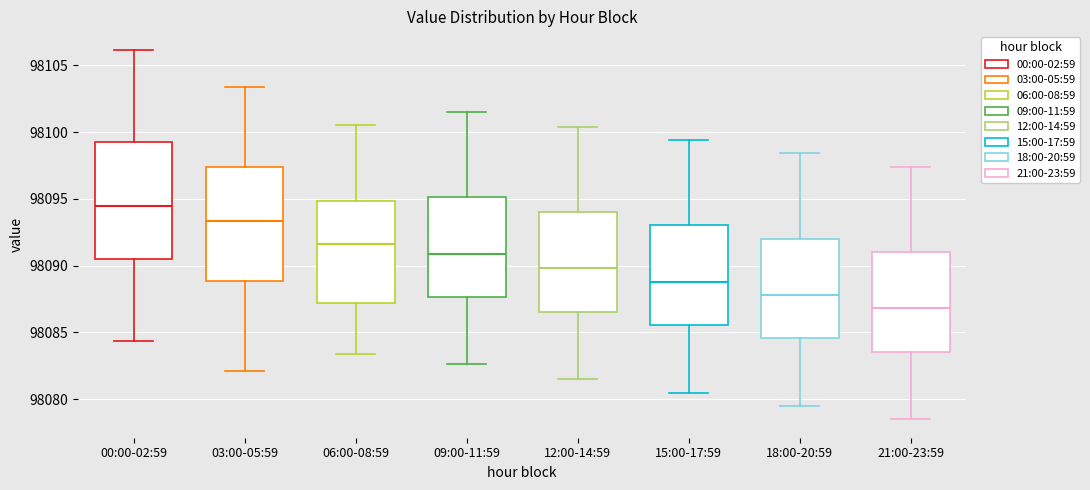

Where does the lower whisker of the box for 12:00-14:59 end on the y-axis? The values are not printed on the chart, so give them approximately, as read against the axis.

98081.5